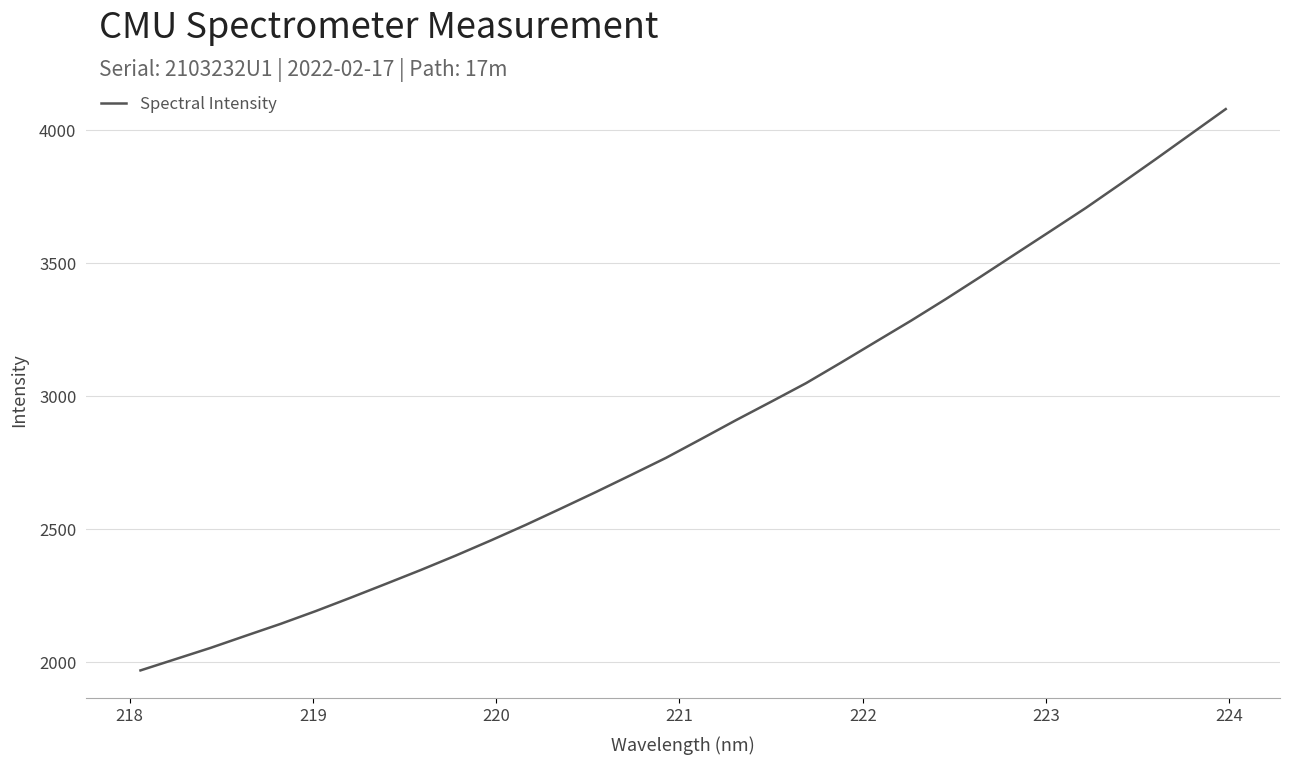

What is the smallest value displayed?

1969.5